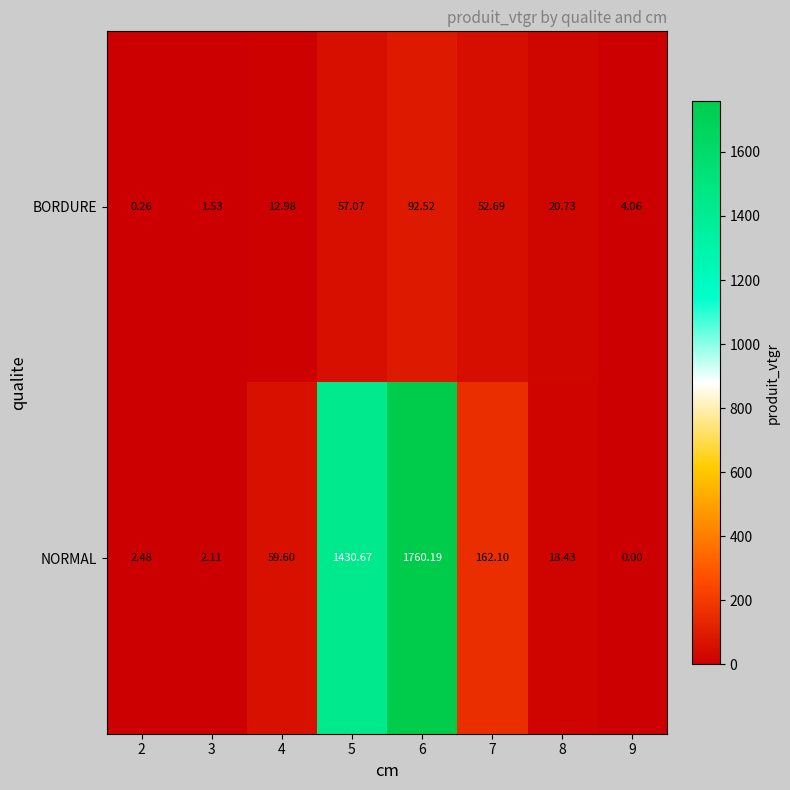

Which series changed the most between 5 and 8?

NORMAL